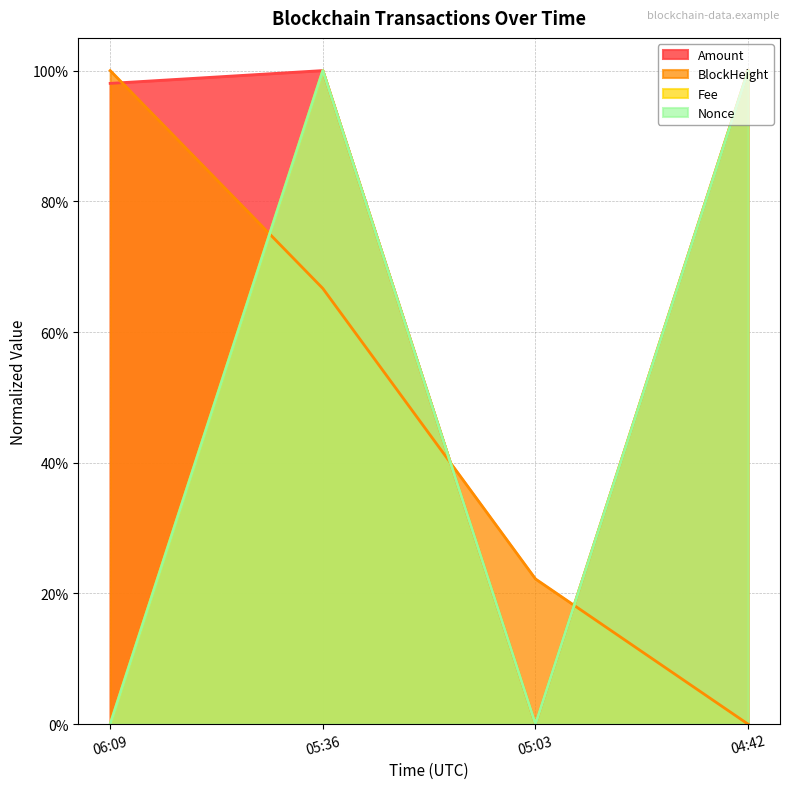

Which label corresponds to the smallest value in the chart?

05:03